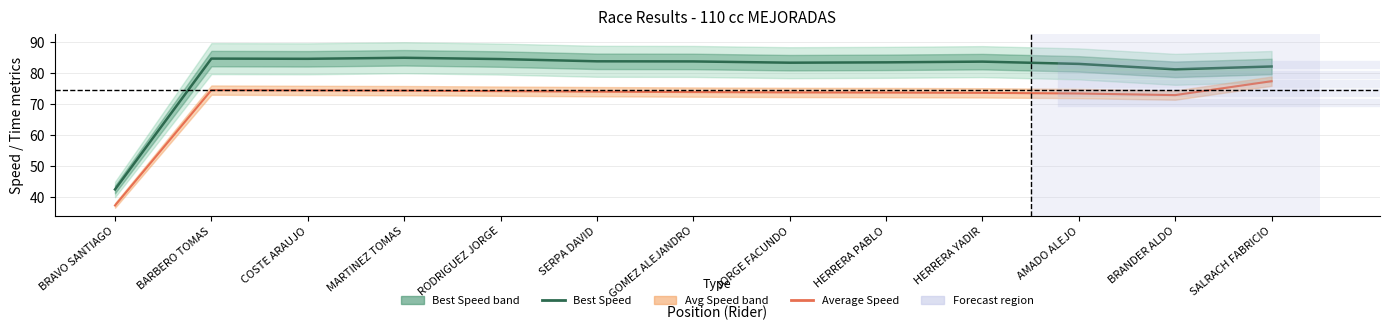

At which category does the chart reach its minimum across all series?

BRAVO SANTIAGO